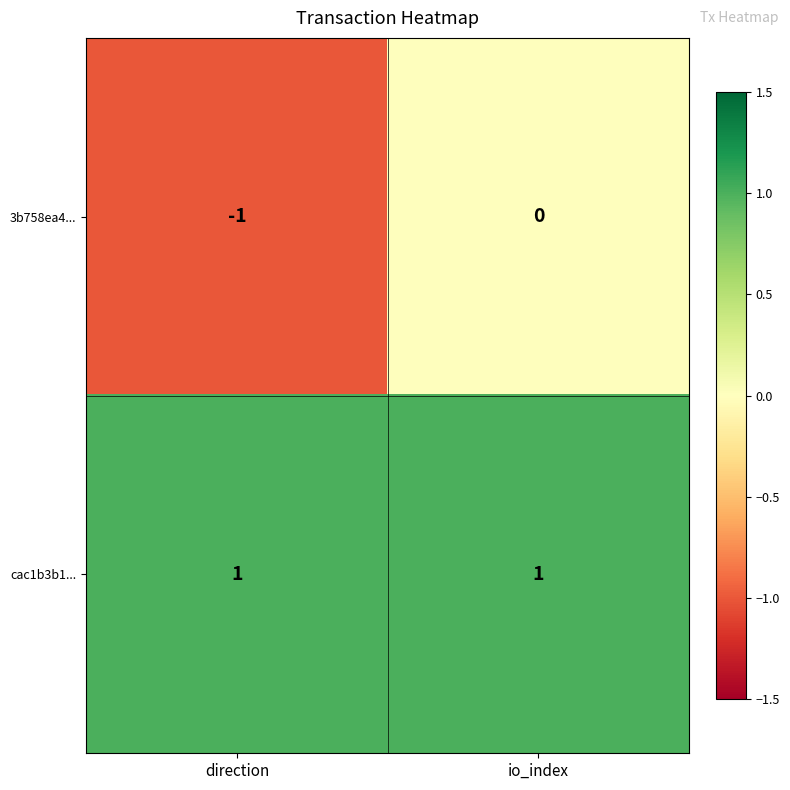

Reading left to right, list all the values displayed in this chart.

3b758ea4...: -1	0
cac1b3b1...: 1	1